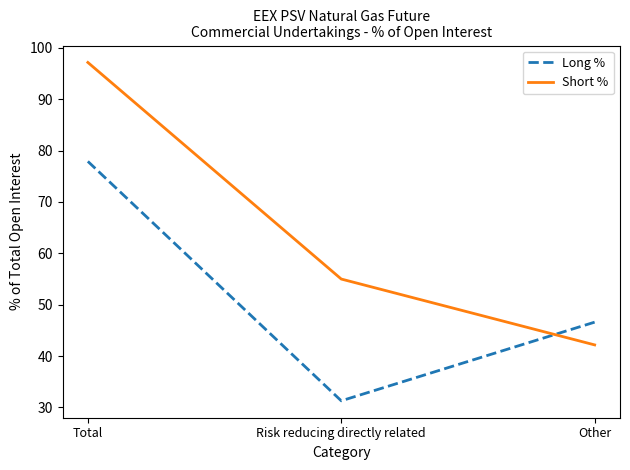

List the series in order of their peak value, lowest first.

Long %, Short %